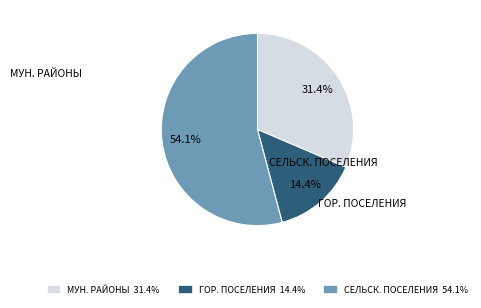

Is the sum of ГОР. ПОСЕЛЕНИЯ 14.4% and СЕЛЬСК. ПОСЕЛЕНИЯ 54.1% greater than half?

Yes